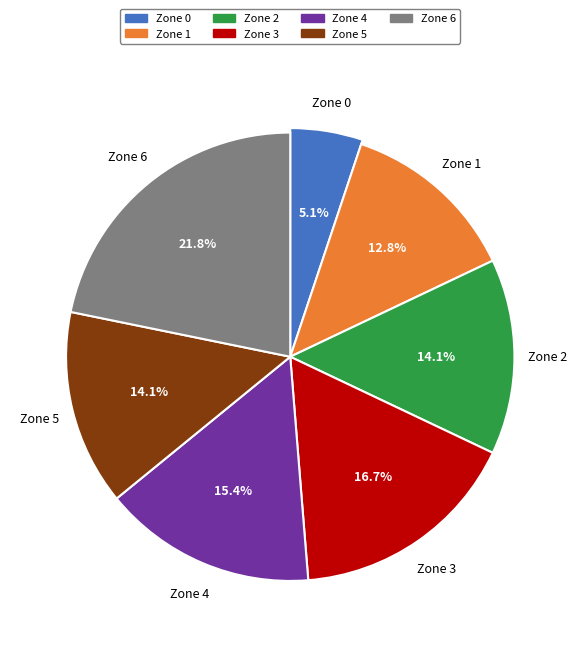

What is the total percentage of Zone 2 and Zone 6?

35.9%